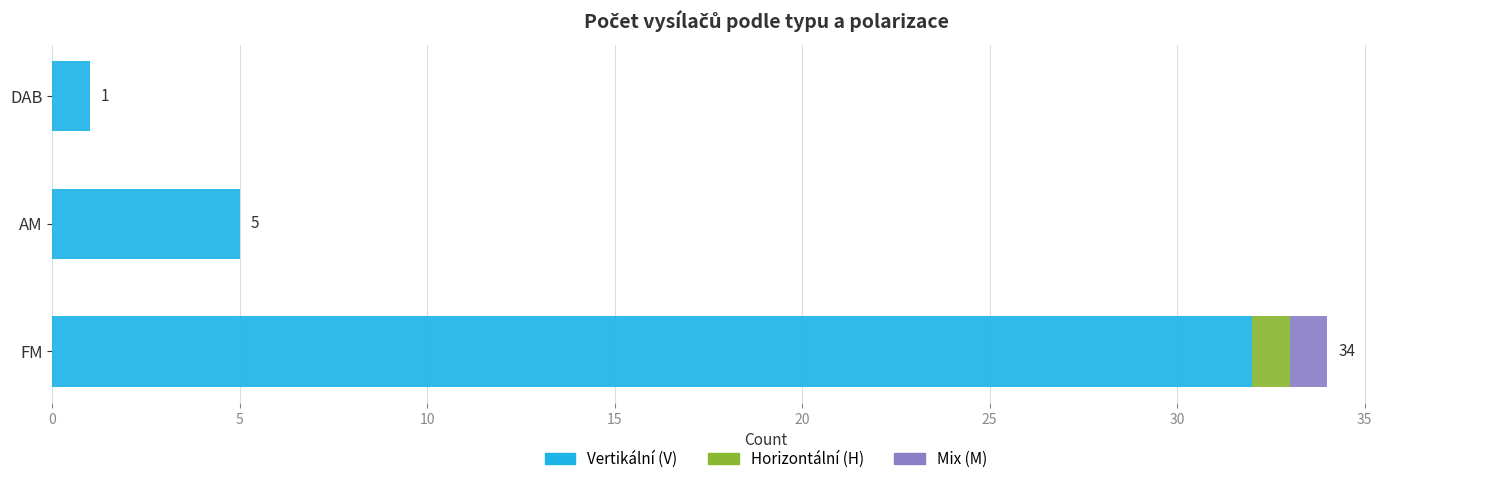

At which category is the sum across all series the highest?

FM